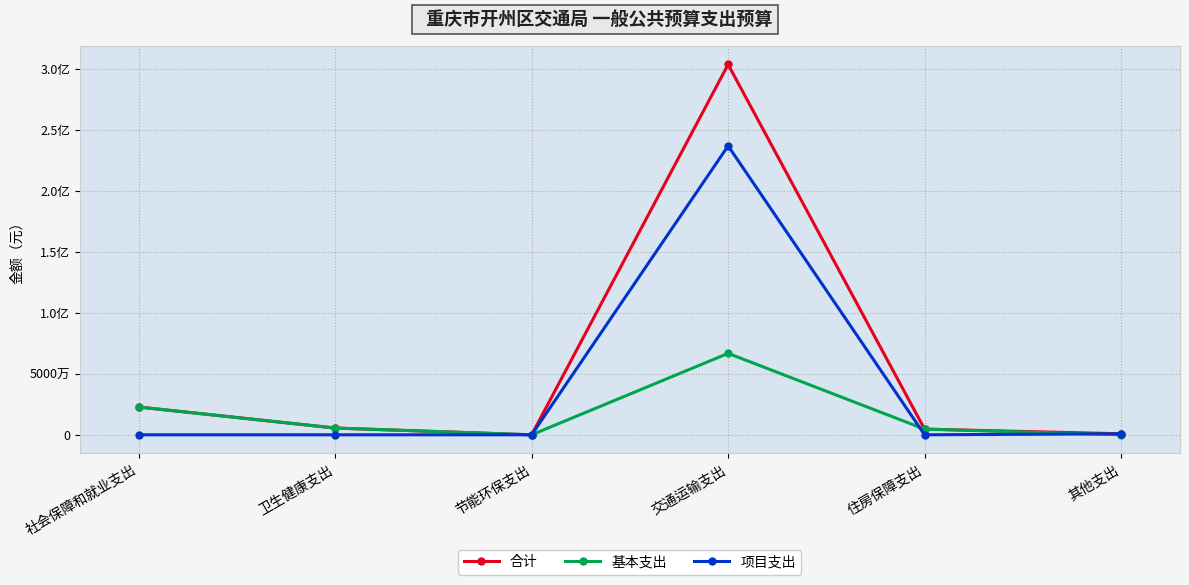

True or false: 合计 and 项目支出 cross at least once.

False